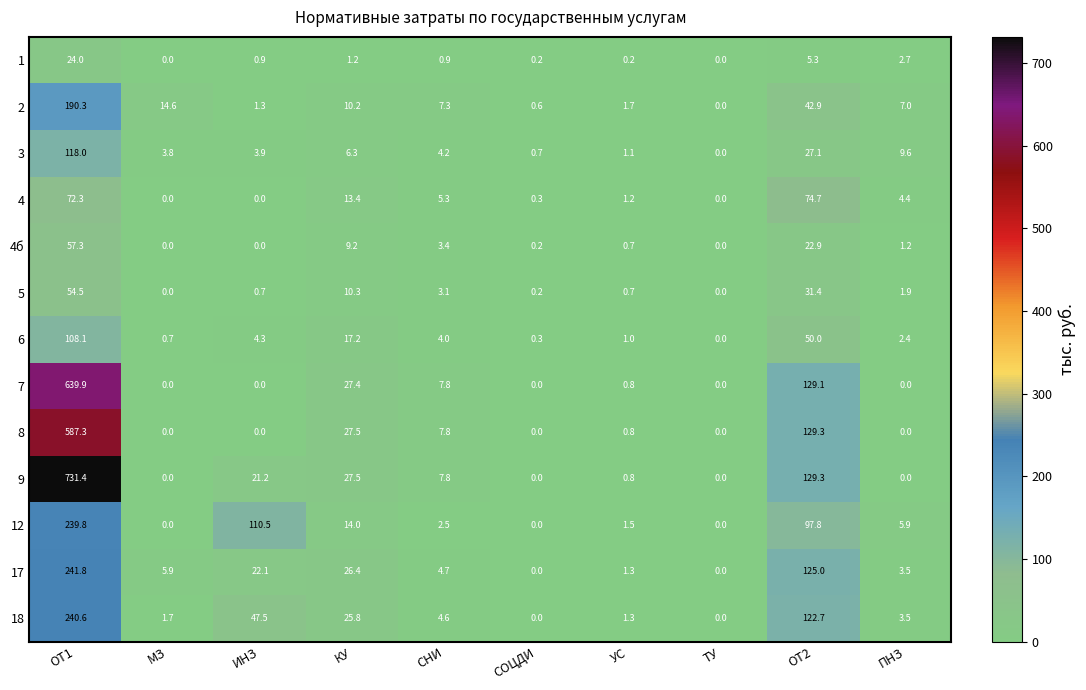

Rank the series by their maximum value, from highest to lowest.

9, 7, 8, 17, 18, 12, 2, 3, 6, 4, 4б, 5, 1